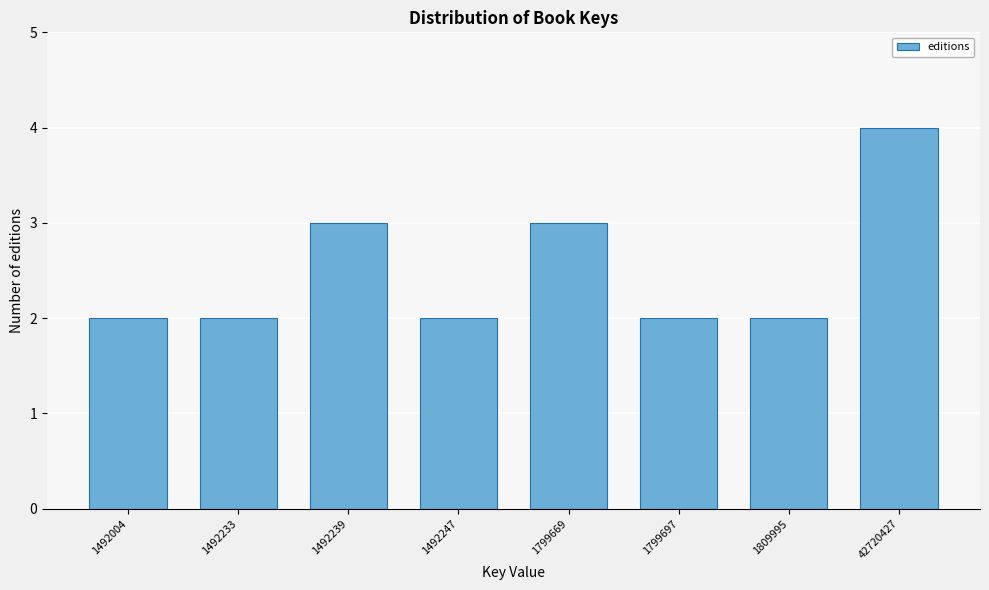

Reading left to right, what are all the values shown in this chart?

1492004=2	1492233=2	1492239=3	1492247=2	1799669=3	1799697=2	1809995=2	42720427=4